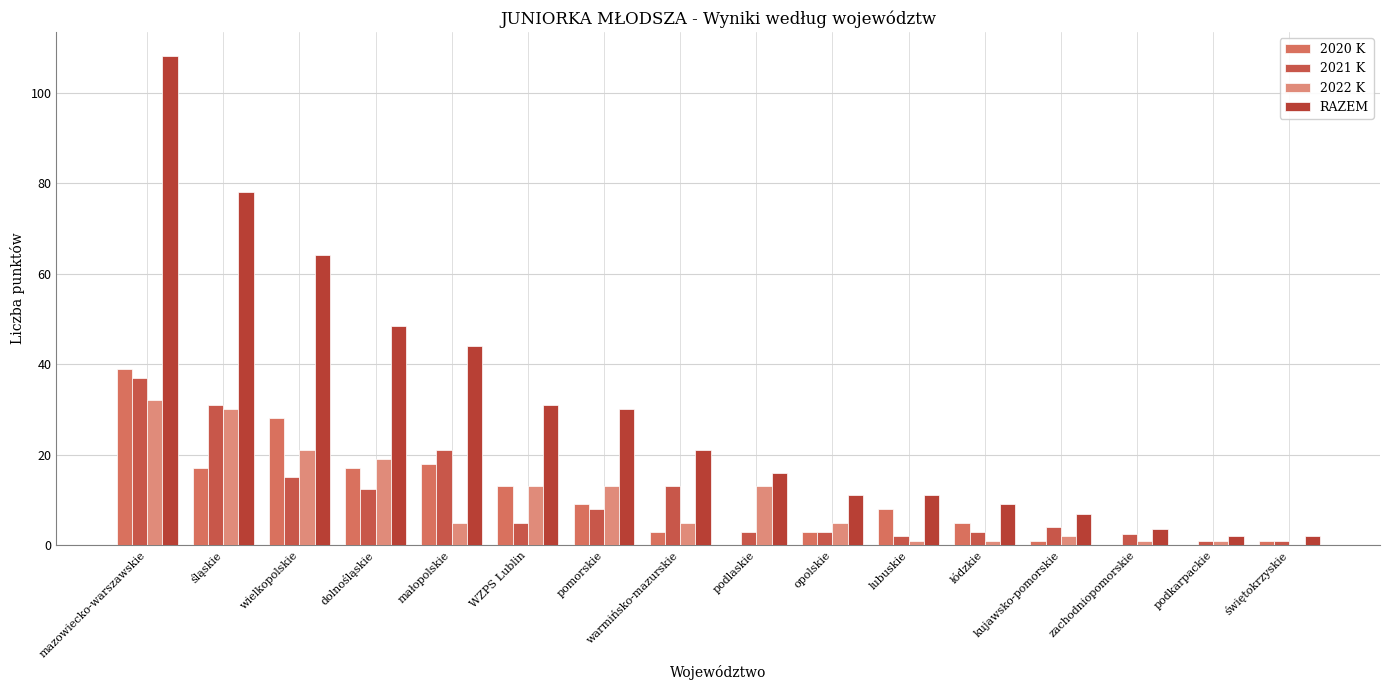

What value does the 2022 K series have at warmińsko-mazurskie?

5.0